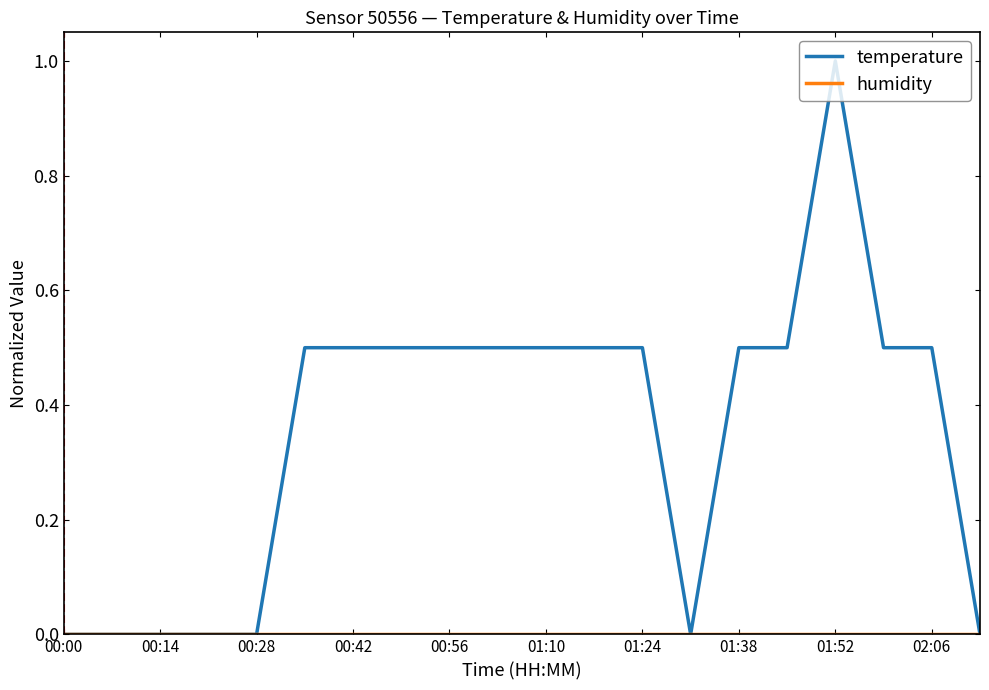

Which series has the largest total across all categories?

temperature